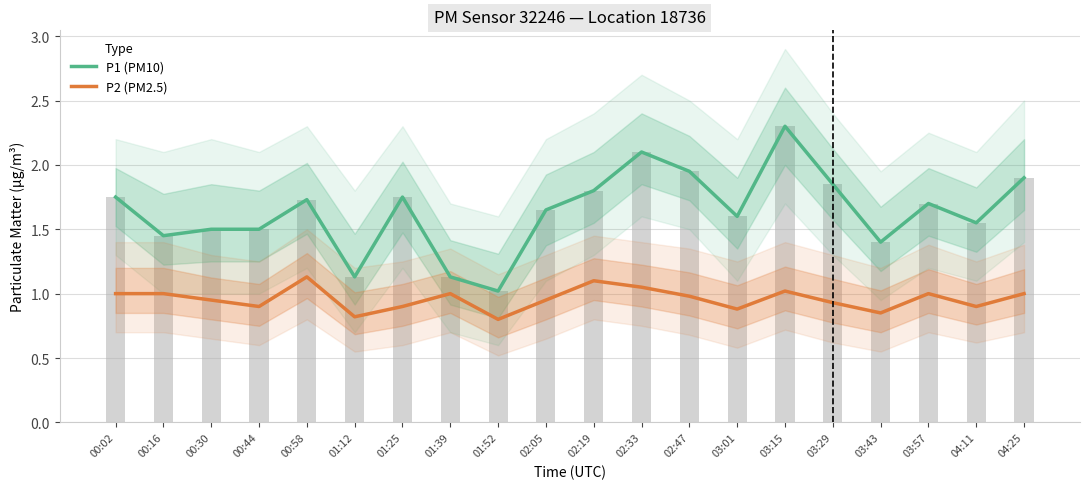

Is the value of P2 (PM2.5) at 02:33 greater than the value of P1 (PM10) at 01:12?

No